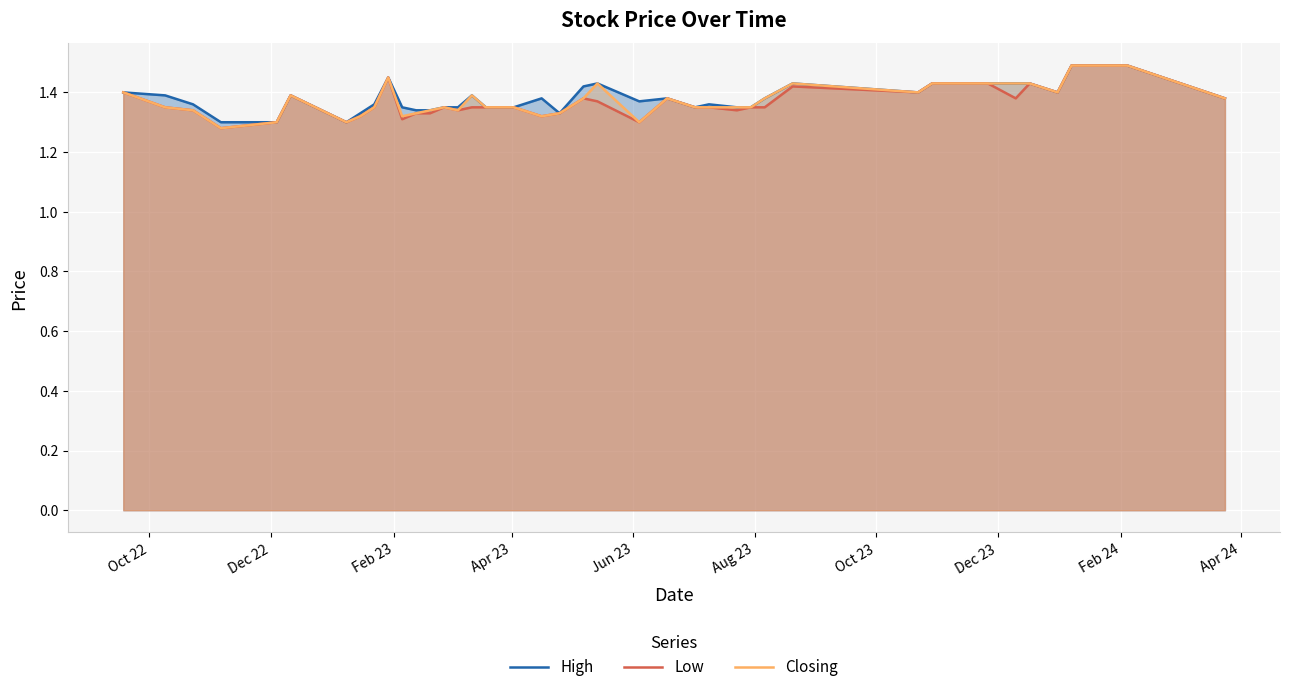

True or false: Low and Closing intersect in this chart.

False